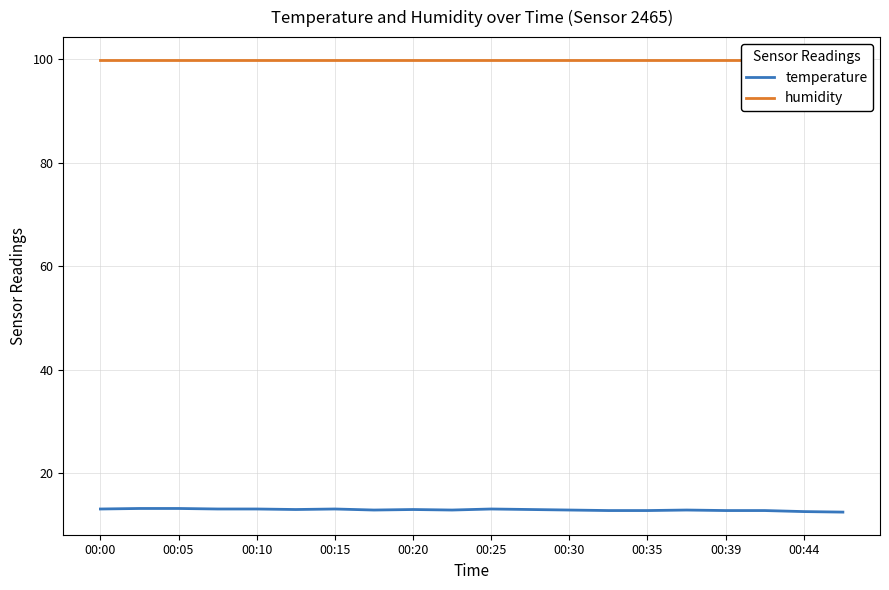

How many interior local peaks does the temperature series have?

4